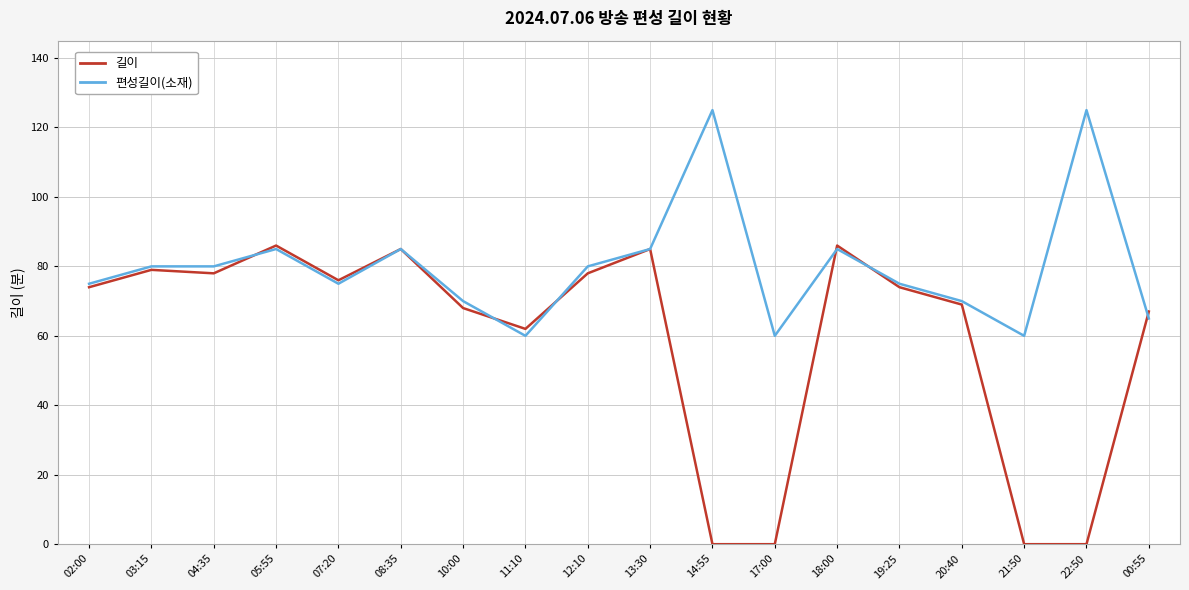

How many categories are shown in the chart?

18